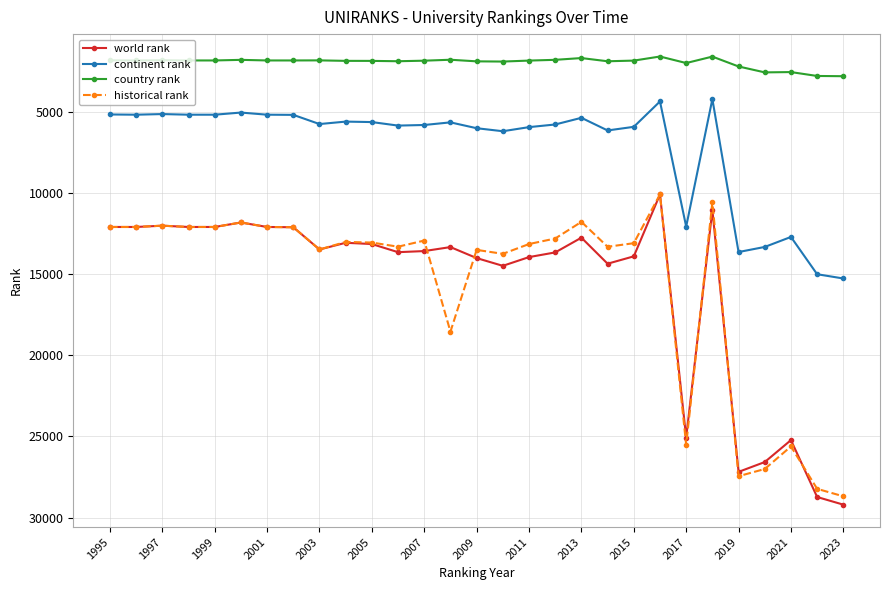

Which series has the largest range (max minus min)?

world rank